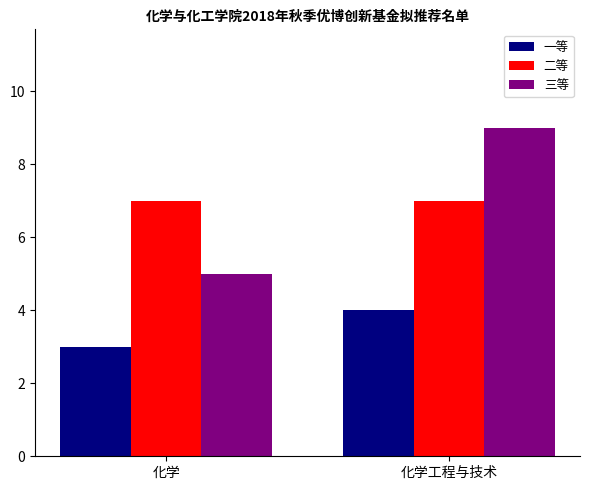

Which series changed the most between 化学 and 化学工程与技术?

三等